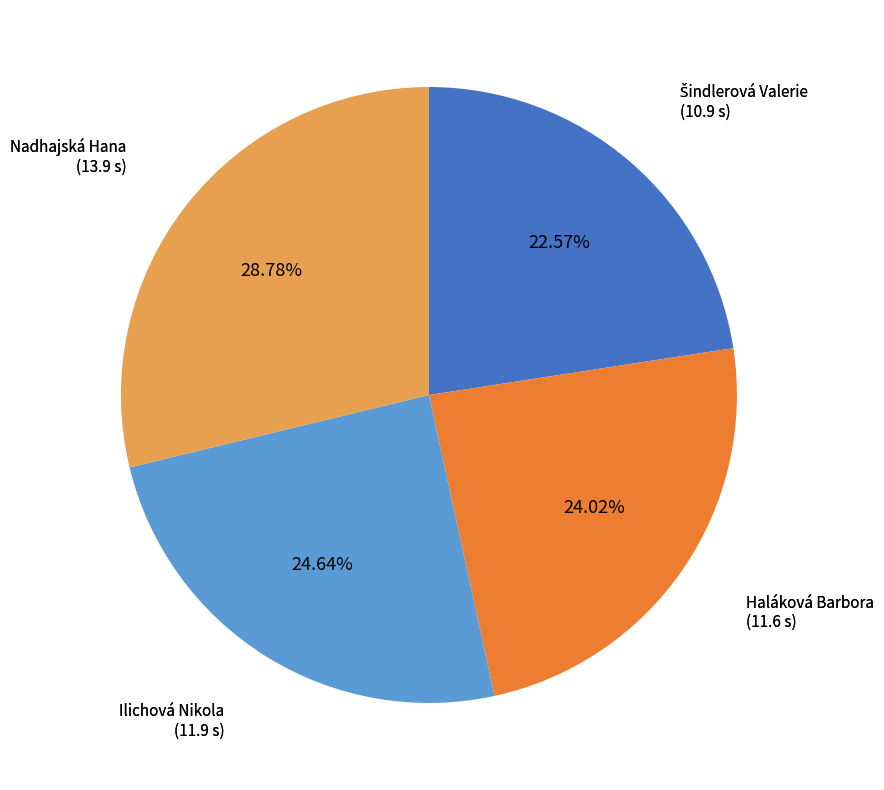

The Nadhajská Hana slice represents 50% of the pie. True or false?

False